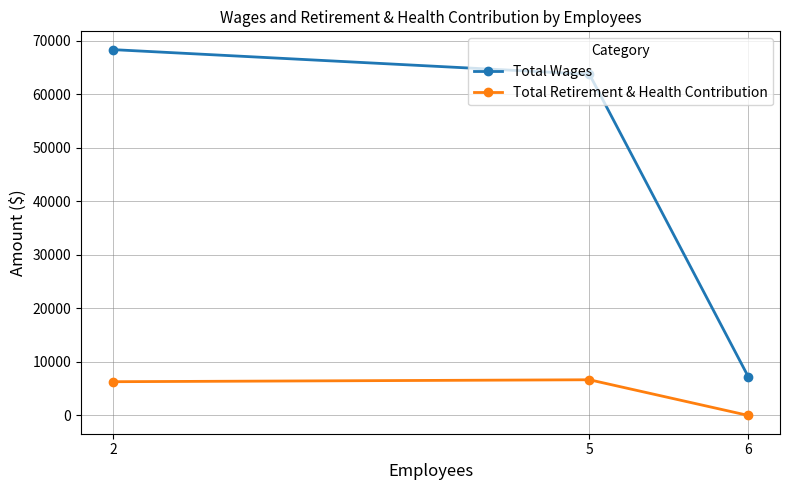

Which series has the largest range (max minus min)?

Total Wages